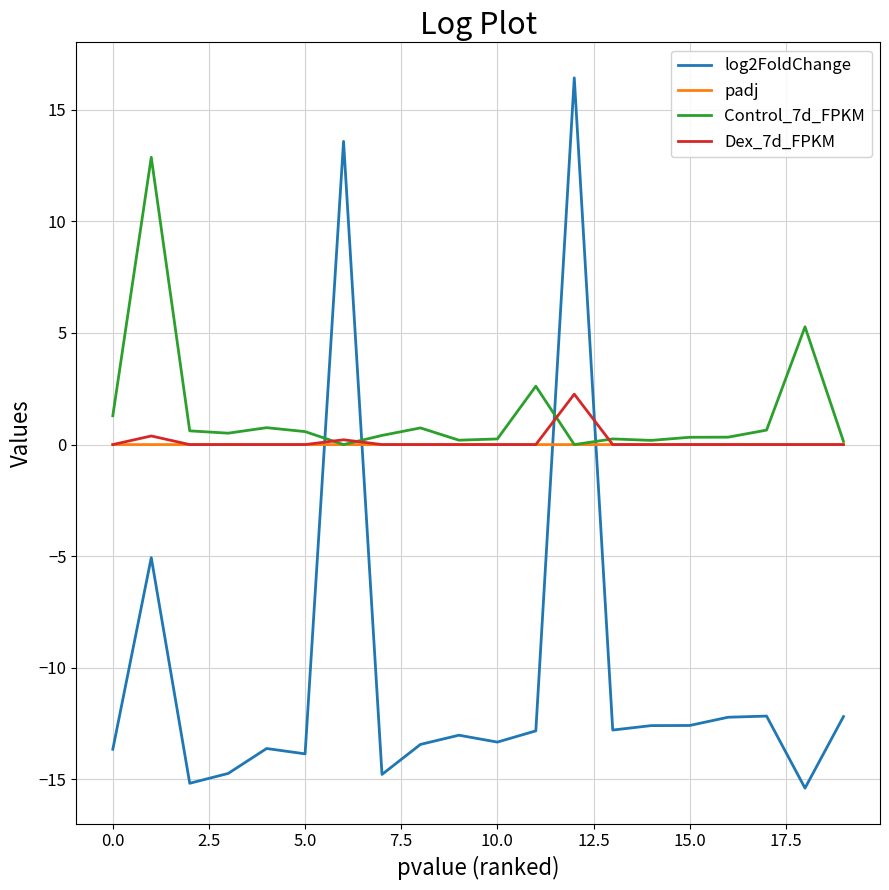

What is the maximum value for Control_7d_FPKM?

12.9